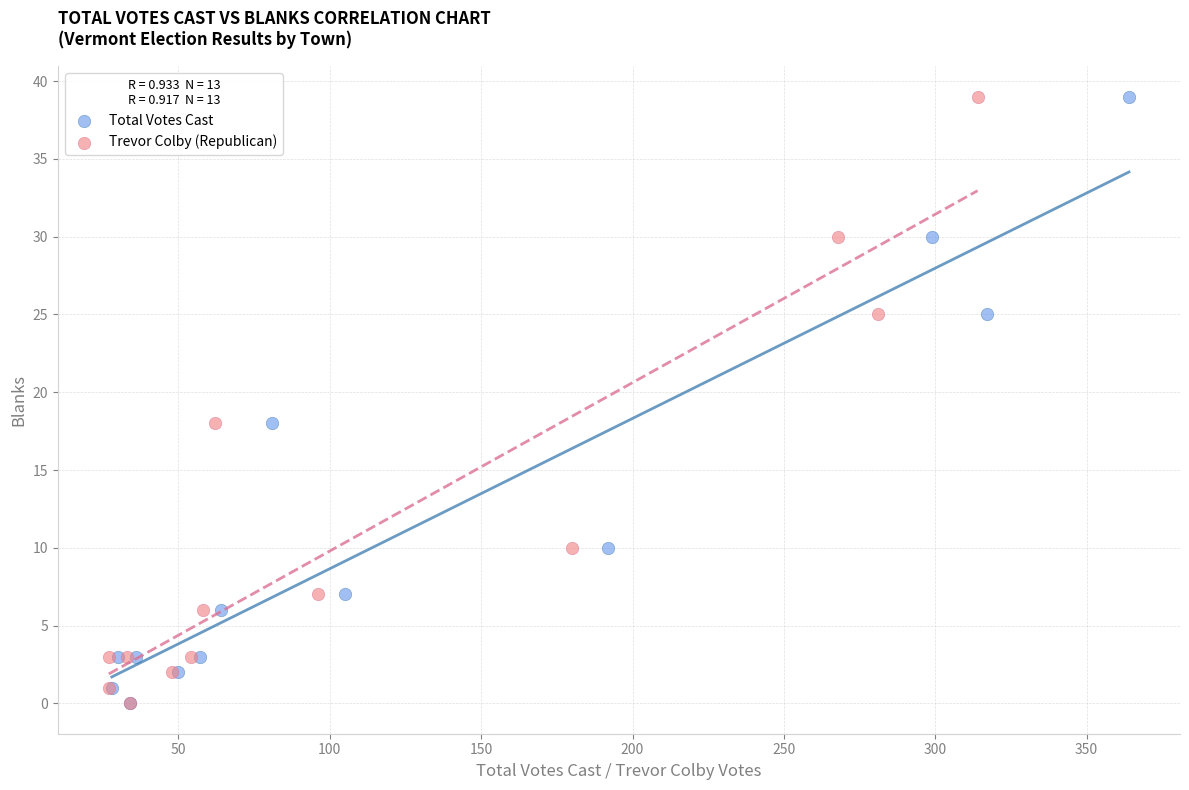

What are all the series names shown in the legend?

Total Votes Cast, Trevor Colby (Republican)